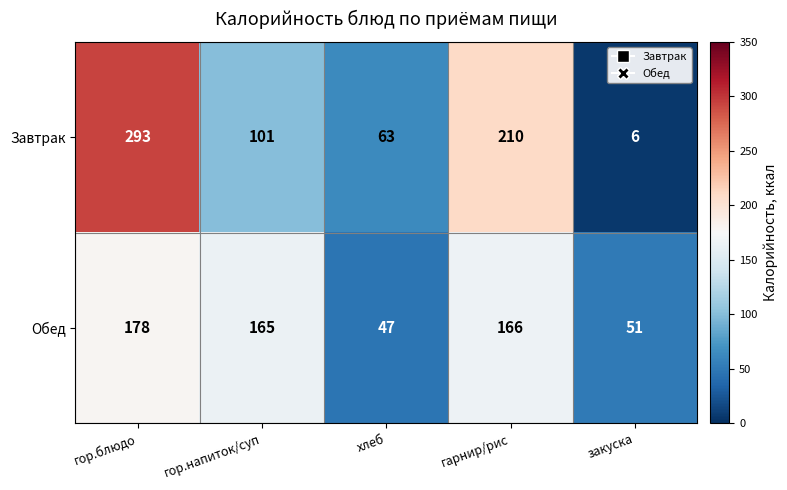

What is the difference between the Обед values at гор.напиток/суп and хлеб?

118